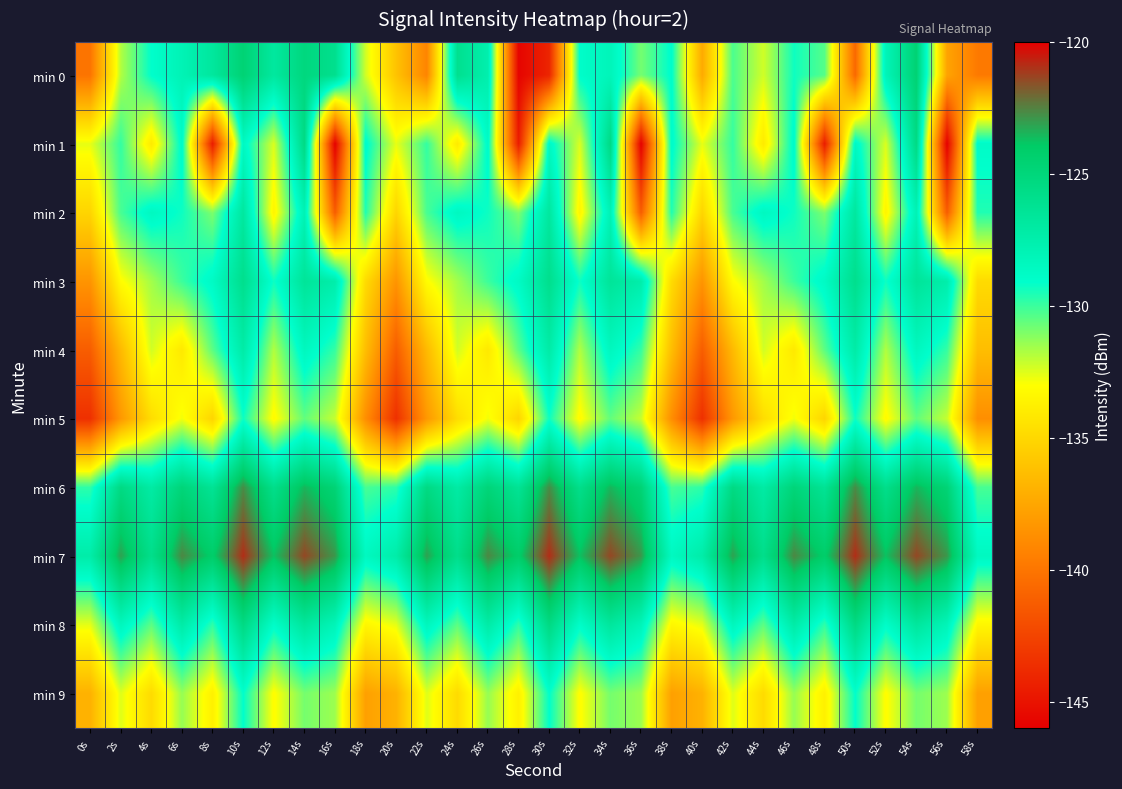

What is the difference between the highest and lowest values at 30s?

23.2